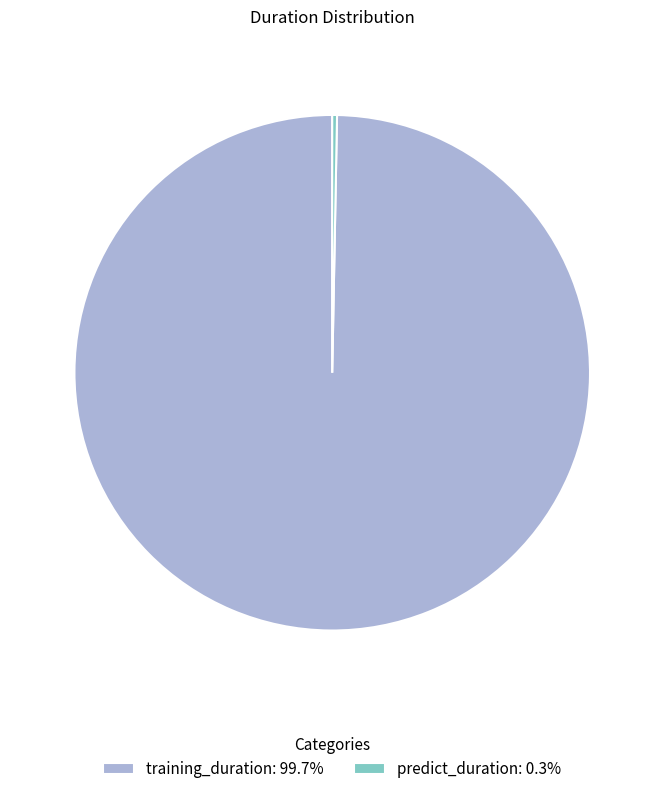

How many segments does this pie chart have?

2